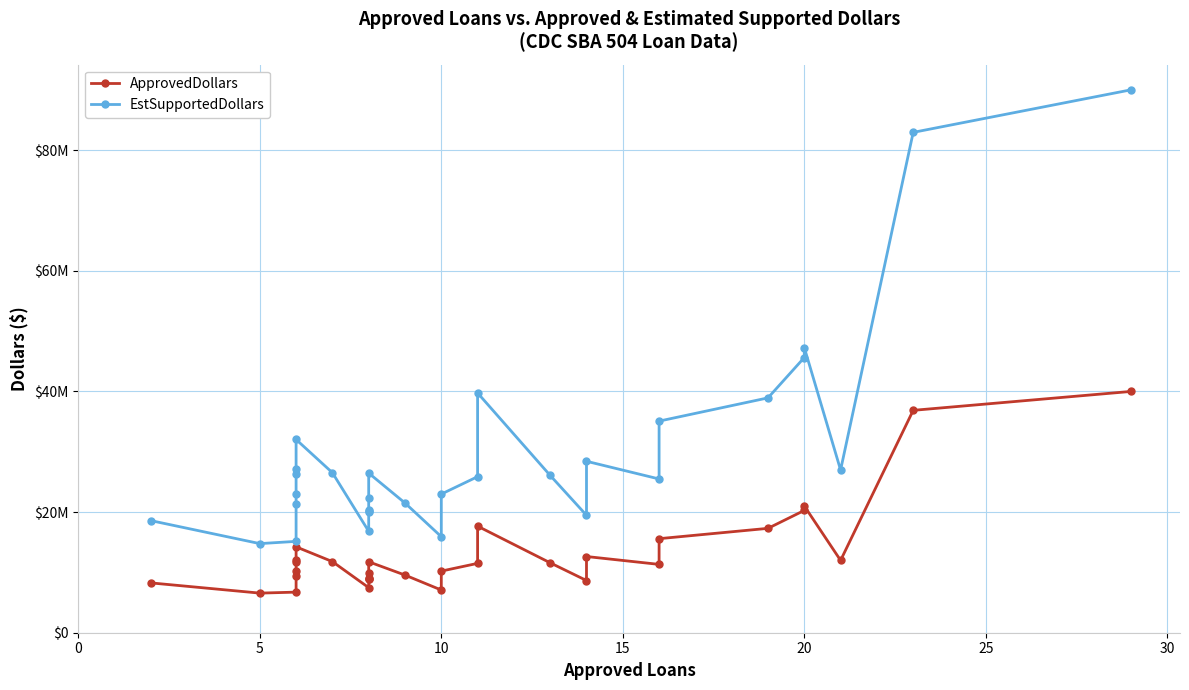

True or false: ApprovedDollars and EstSupportedDollars cross at least once.

False